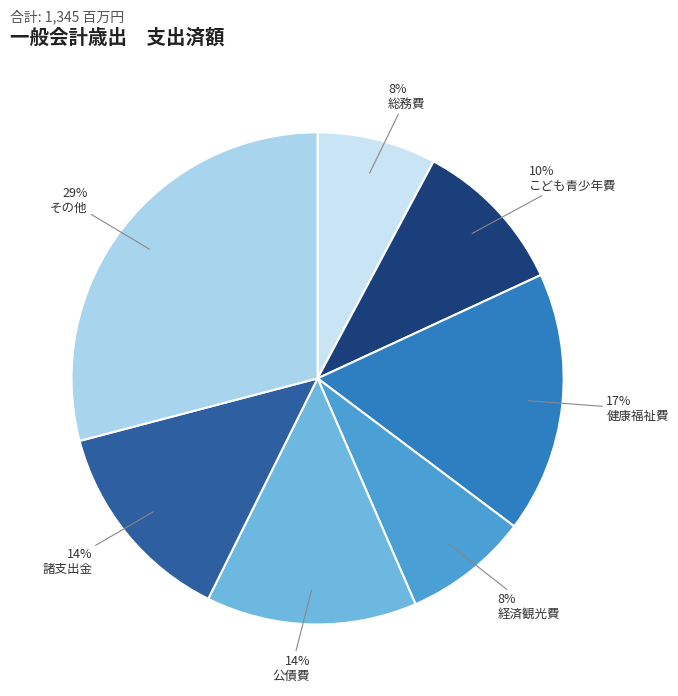

How many slices are in this pie chart?

7